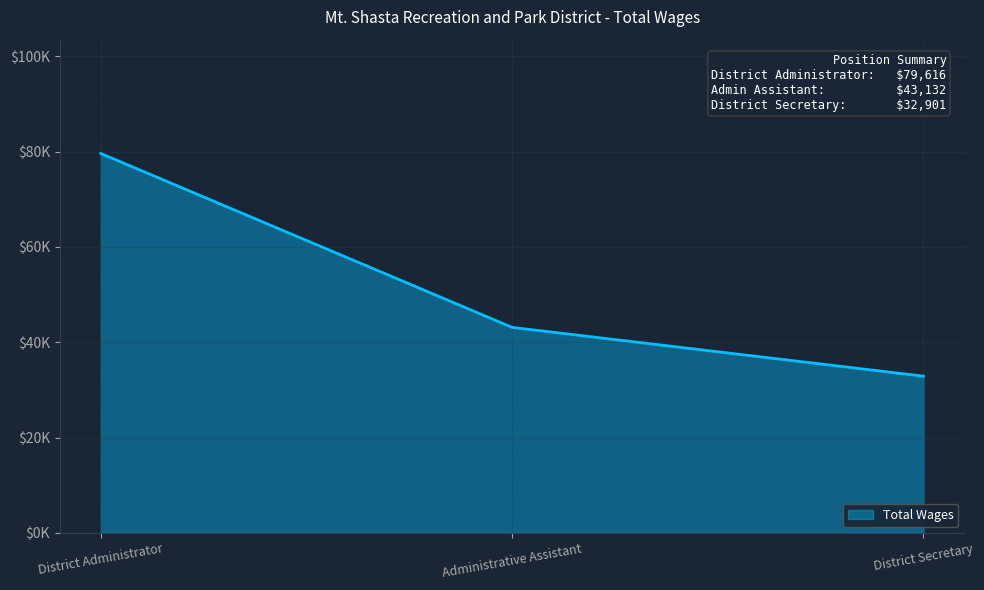

Does the chart have visible grid lines?

Yes